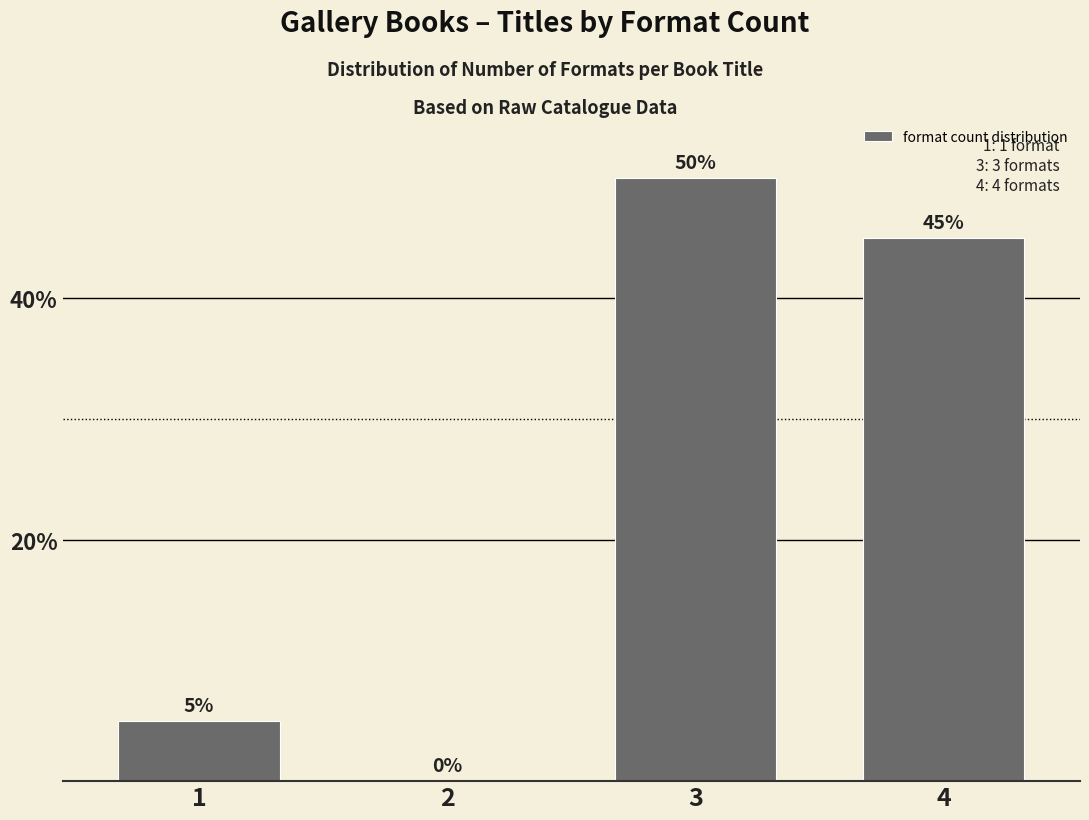

Reading left to right, transcribe all the data shown in this chart.

1=5	2=0	3=50	4=45